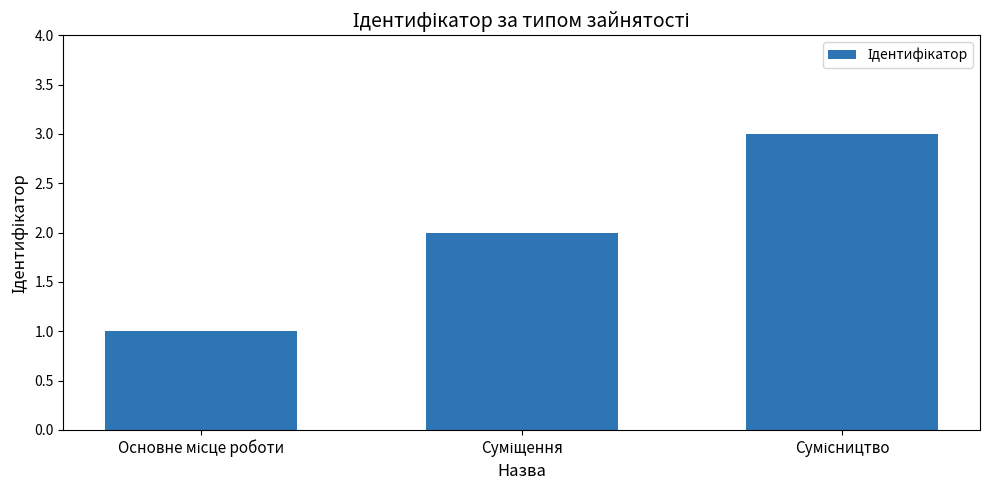

Count the number of categories in the chart.

3